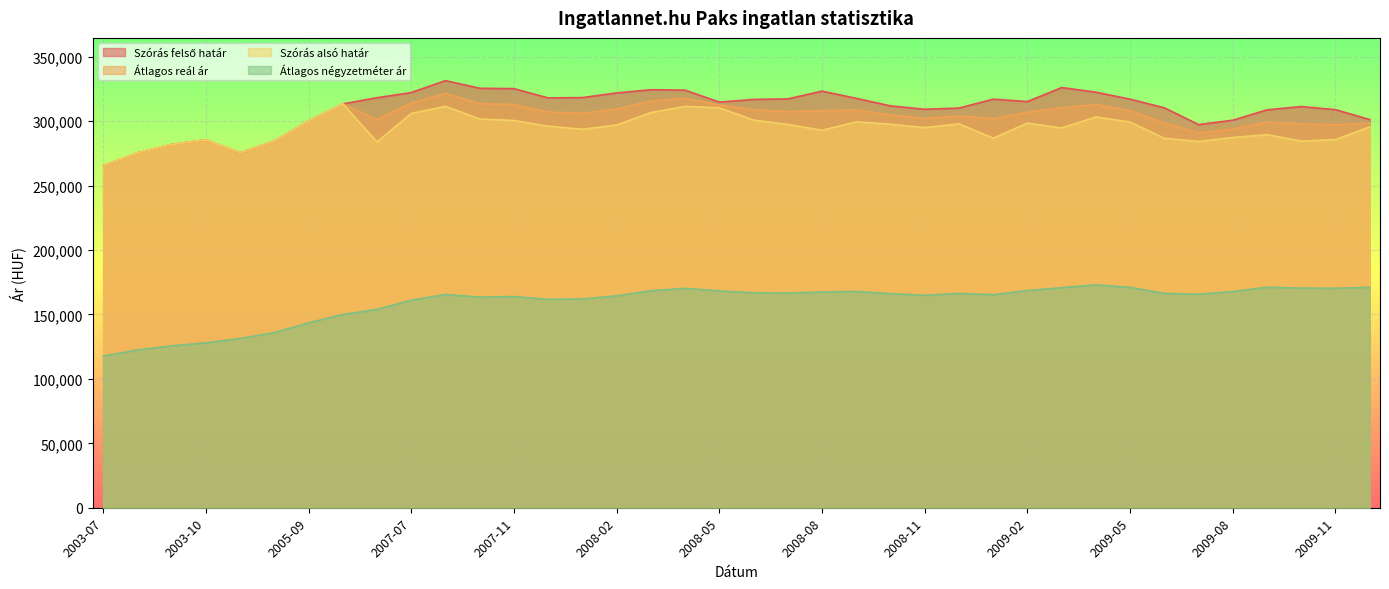

What is the average value of the Szórás felső határ series?

309695